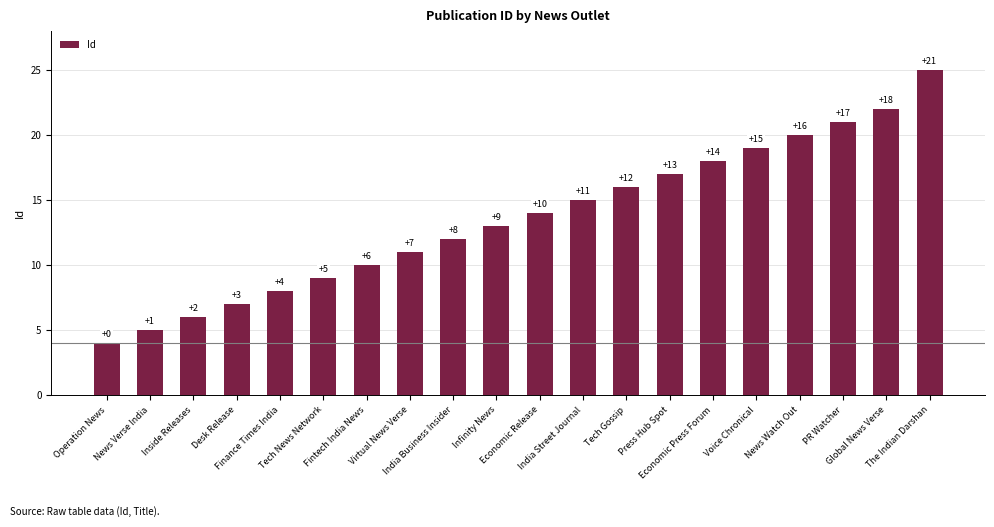

Which label corresponds to the largest value in the chart?

The Indian Darshan